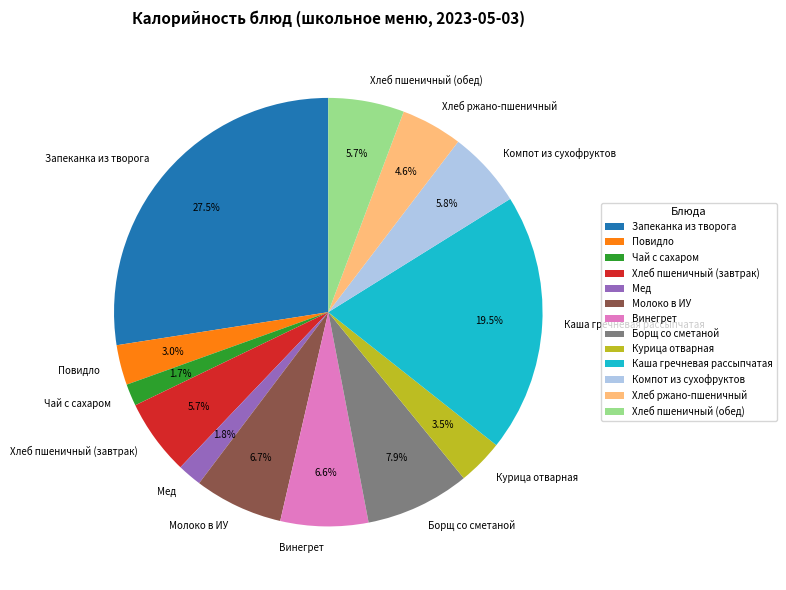

To the nearest percent, what percentage of the pie is Мед?

2%